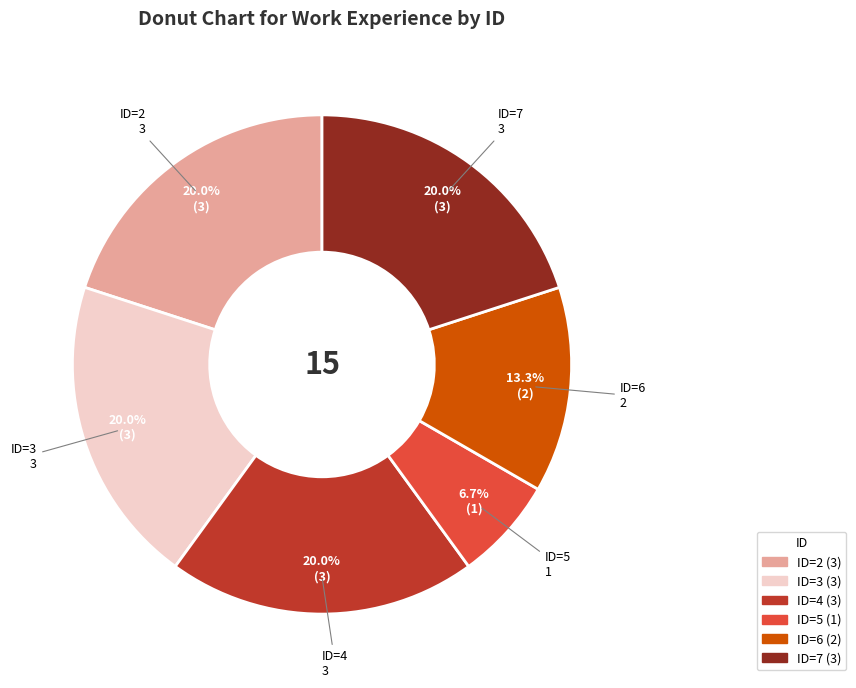

Count the number of slices in the pie.

6